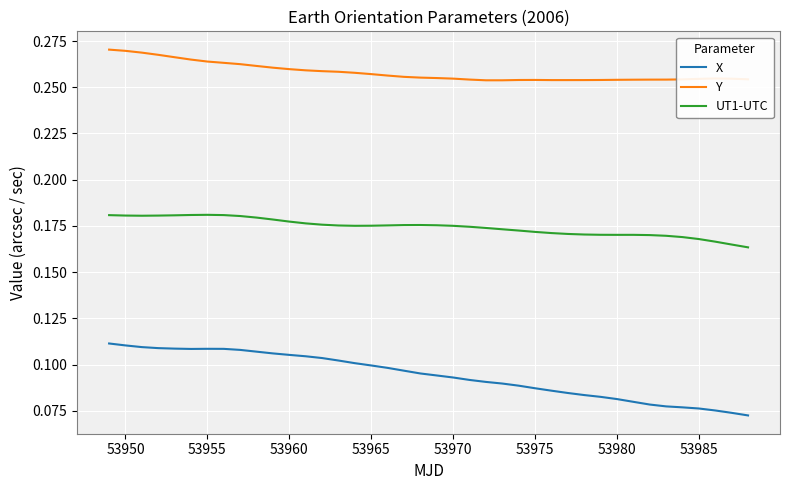

Which series has the widest spread of values?

X